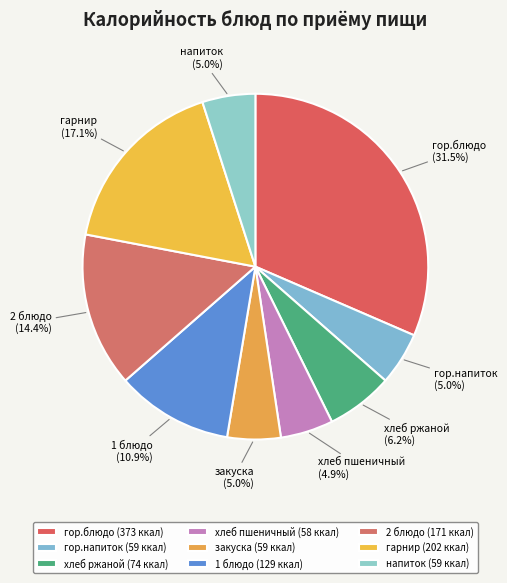

Is хлеб пшеничный the majority of the pie?

No